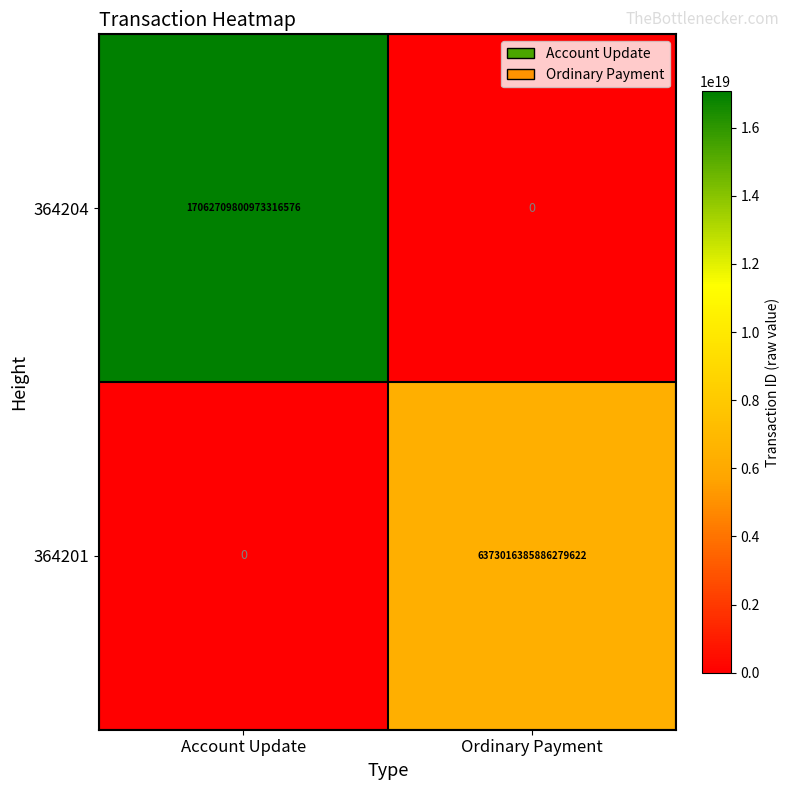

Which series has the largest total across all categories?

364204